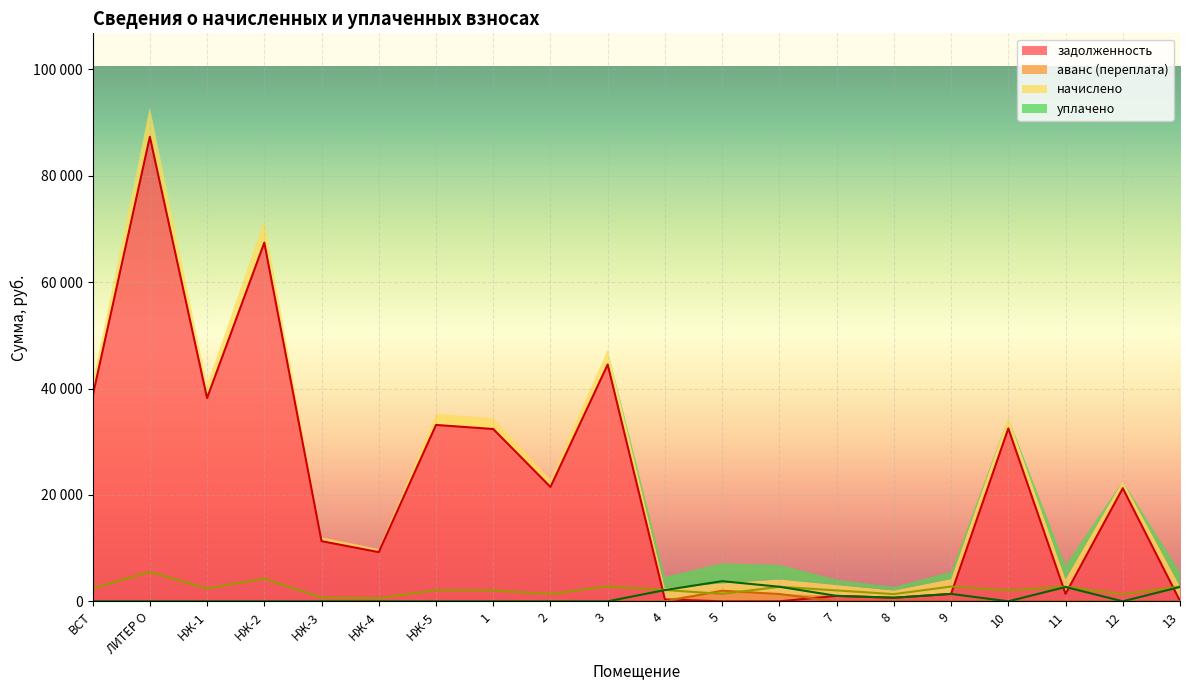

True or false: начислено has more than 0 interior local peaks.

True